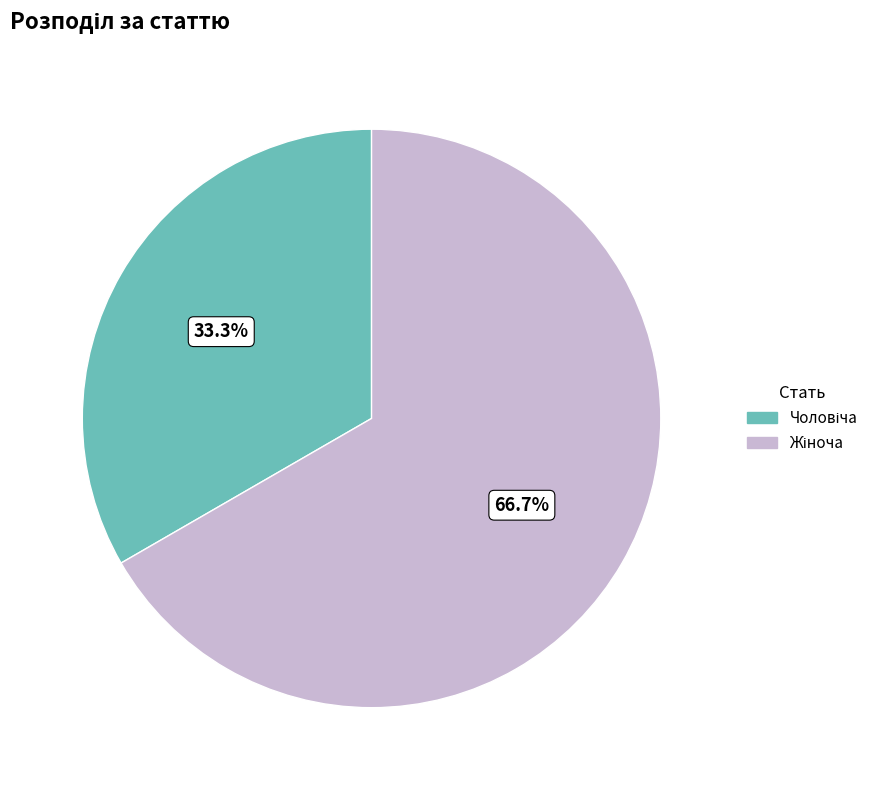

Does any single category account for the majority?

Yes